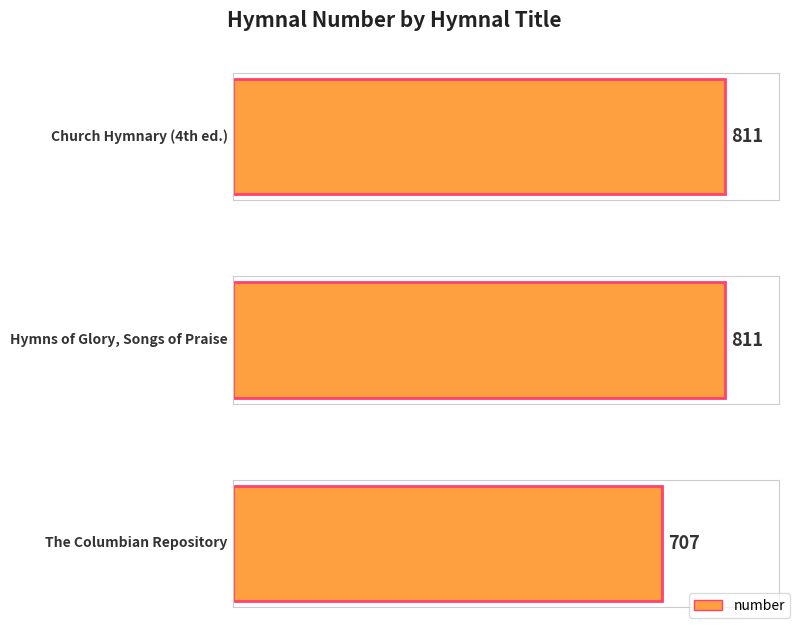

The chart shows a value of 811 at Church Hymnary (4th ed.). True or false?

True